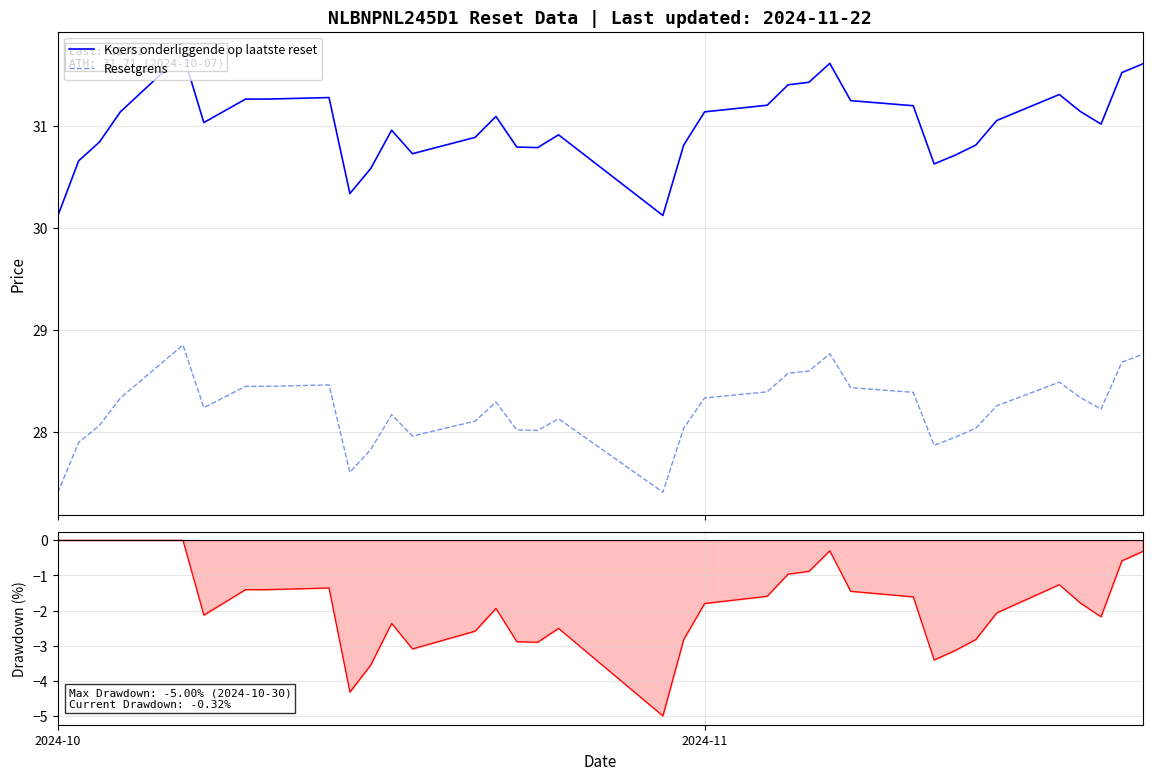

What is the lowest value of the Resetgrens series?

27.4